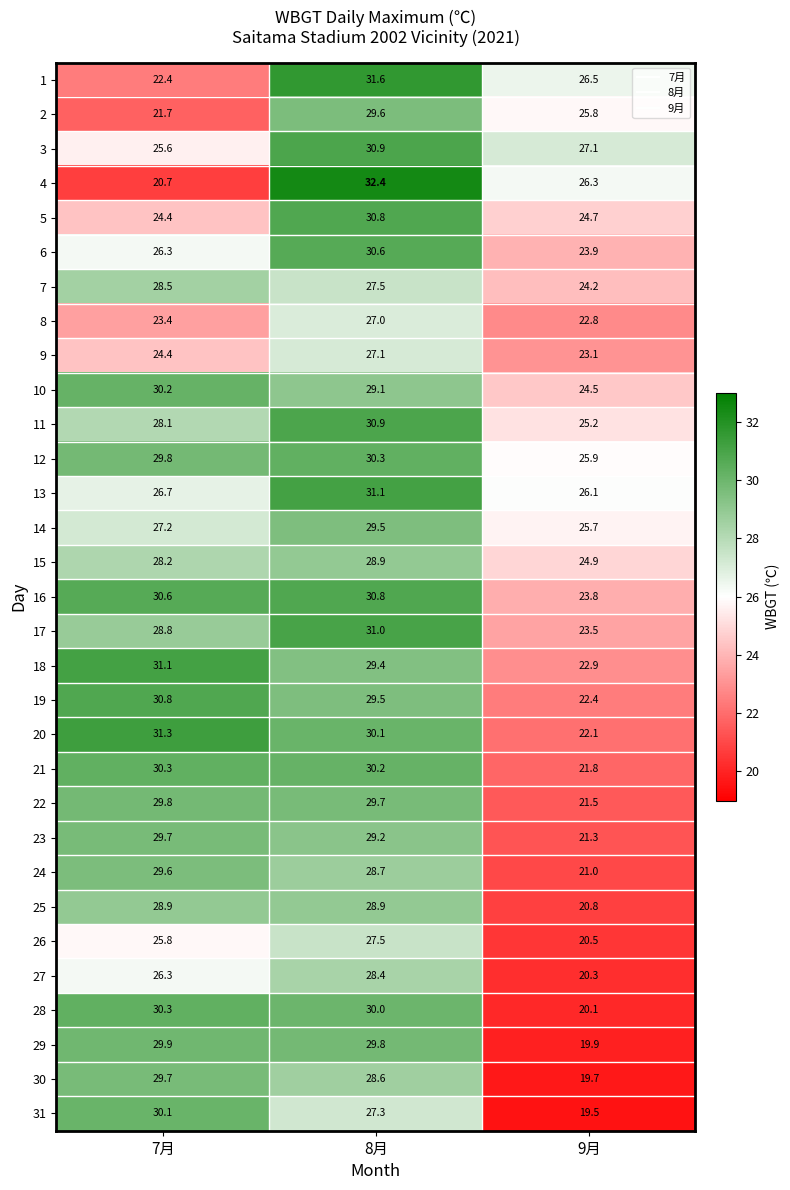

What is the difference between the 15 values at 7月 and 8月?

0.7